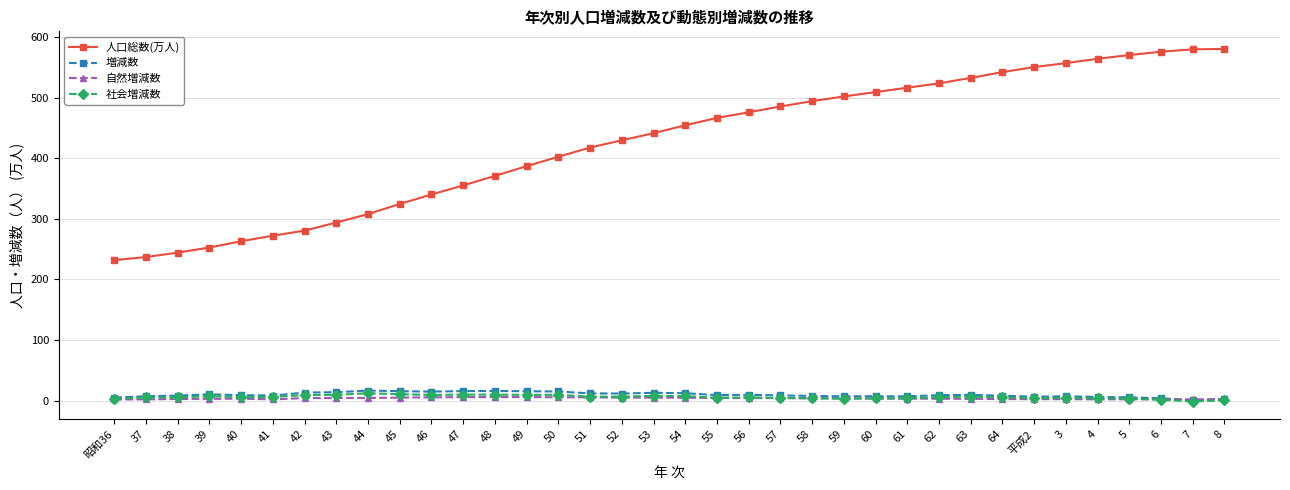

True or false: 自然増減数 has a value of 2.1 at 7.

True